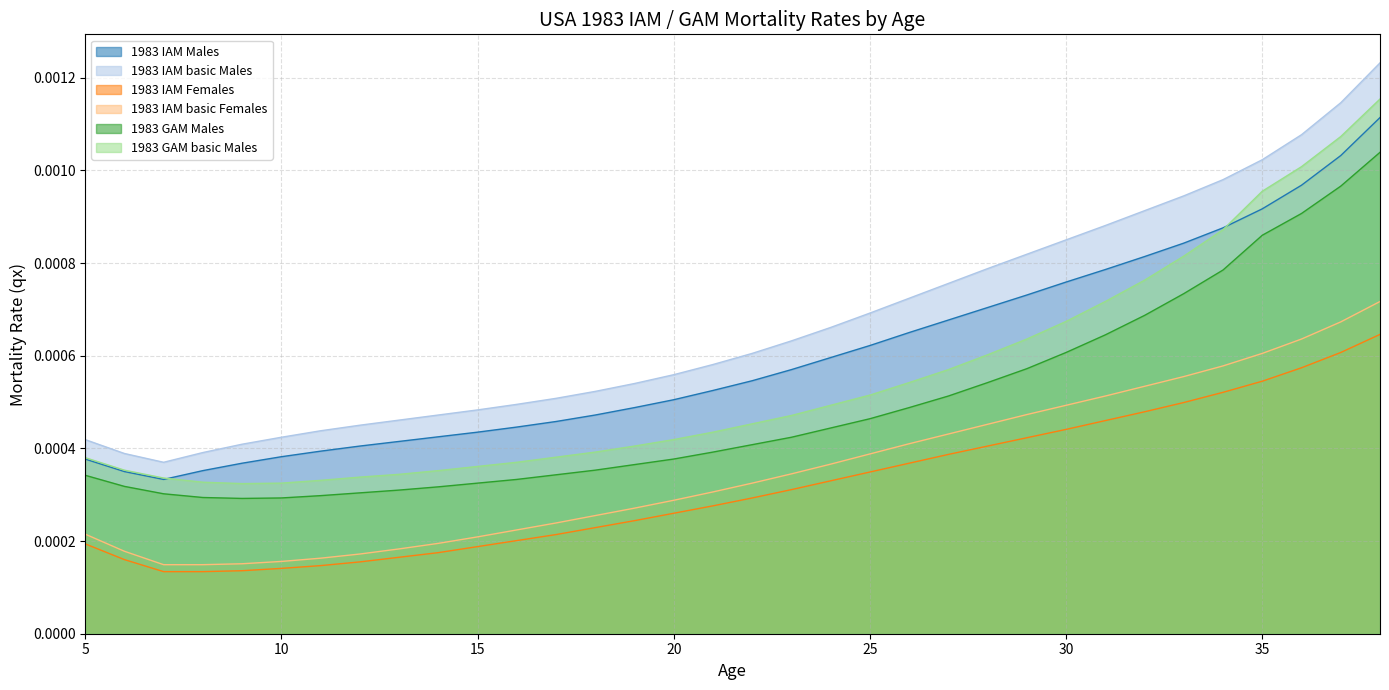

Reading right to left, list all the values displayed in this chart.

1983 IAM Males: 38=0.0	37=0.0	36=0.0	35=0.0	34=0.0	33=0.0	32=0.0	31=0.0	30=0.0	29=0.0	28=0.0	27=0.0	26=0.0	25=0.0	24=0.0	23=0.0	22=0.0	21=0.0	20=0.0	19=0.0	18=0.0	17=0.0	16=0.0	15=0.0	14=0.0	13=0.0	12=0.0	11=0.0	10=0.0	9=0.0	8=0.0	7=0.0	6=0.0	5=0.0
1983 IAM basic Males: 38=0.0	37=0.0	36=0.0	35=0.0	34=0.0	33=0.0	32=0.0	31=0.0	30=0.0	29=0.0	28=0.0	27=0.0	26=0.0	25=0.0	24=0.0	23=0.0	22=0.0	21=0.0	20=0.0	19=0.0	18=0.0	17=0.0	16=0.0	15=0.0	14=0.0	13=0.0	12=0.0	11=0.0	10=0.0	9=0.0	8=0.0	7=0.0	6=0.0	5=0.0
1983 IAM Females: 38=0.0	37=0.0	36=0.0	35=0.0	34=0.0	33=0.0	32=0.0	31=0.0	30=0.0	29=0.0	28=0.0	27=0.0	26=0.0	25=0.0	24=0.0	23=0.0	22=0.0	21=0.0	20=0.0	19=0.0	18=0.0	17=0.0	16=0.0	15=0.0	14=0.0	13=0.0	12=0.0	11=0.0	10=0.0	9=0.0	8=0.0	7=0.0	6=0.0	5=0.0
1983 IAM basic Females: 38=0.0	37=0.0	36=0.0	35=0.0	34=0.0	33=0.0	32=0.0	31=0.0	30=0.0	29=0.0	28=0.0	27=0.0	26=0.0	25=0.0	24=0.0	23=0.0	22=0.0	21=0.0	20=0.0	19=0.0	18=0.0	17=0.0	16=0.0	15=0.0	14=0.0	13=0.0	12=0.0	11=0.0	10=0.0	9=0.0	8=0.0	7=0.0	6=0.0	5=0.0
1983 GAM Males: 38=0.0	37=0.0	36=0.0	35=0.0	34=0.0	33=0.0	32=0.0	31=0.0	30=0.0	29=0.0	28=0.0	27=0.0	26=0.0	25=0.0	24=0.0	23=0.0	22=0.0	21=0.0	20=0.0	19=0.0	18=0.0	17=0.0	16=0.0	15=0.0	14=0.0	13=0.0	12=0.0	11=0.0	10=0.0	9=0.0	8=0.0	7=0.0	6=0.0	5=0.0
1983 GAM basic Males: 38=0.0	37=0.0	36=0.0	35=0.0	34=0.0	33=0.0	32=0.0	31=0.0	30=0.0	29=0.0	28=0.0	27=0.0	26=0.0	25=0.0	24=0.0	23=0.0	22=0.0	21=0.0	20=0.0	19=0.0	18=0.0	17=0.0	16=0.0	15=0.0	14=0.0	13=0.0	12=0.0	11=0.0	10=0.0	9=0.0	8=0.0	7=0.0	6=0.0	5=0.0